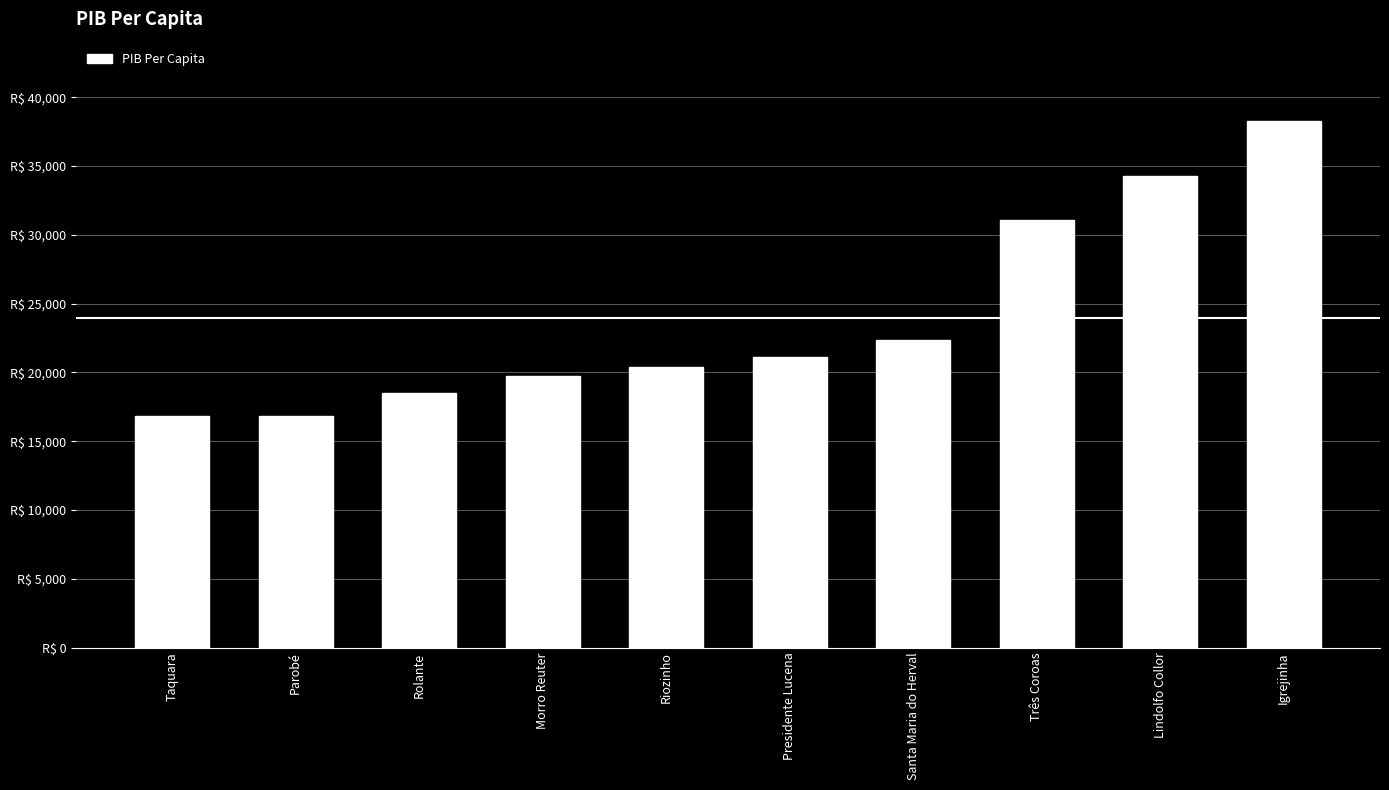

At which label is the value closest to 27563?

Três Coroas